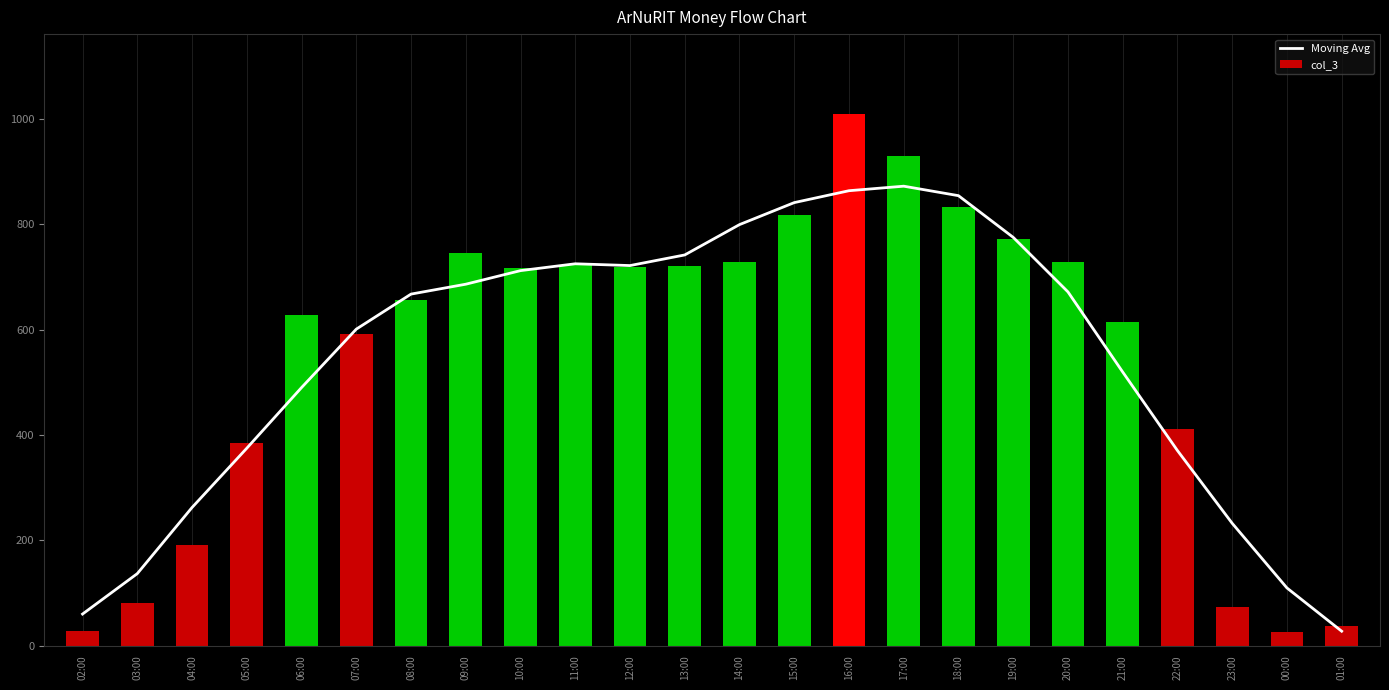

List the labels in order of col_3 value, smallest first.

00:00, 02:00, 01:00, 23:00, 03:00, 04:00, 05:00, 22:00, 07:00, 21:00, 06:00, 08:00, 10:00, 12:00, 13:00, 11:00, 20:00, 14:00, 09:00, 19:00, 15:00, 18:00, 17:00, 16:00